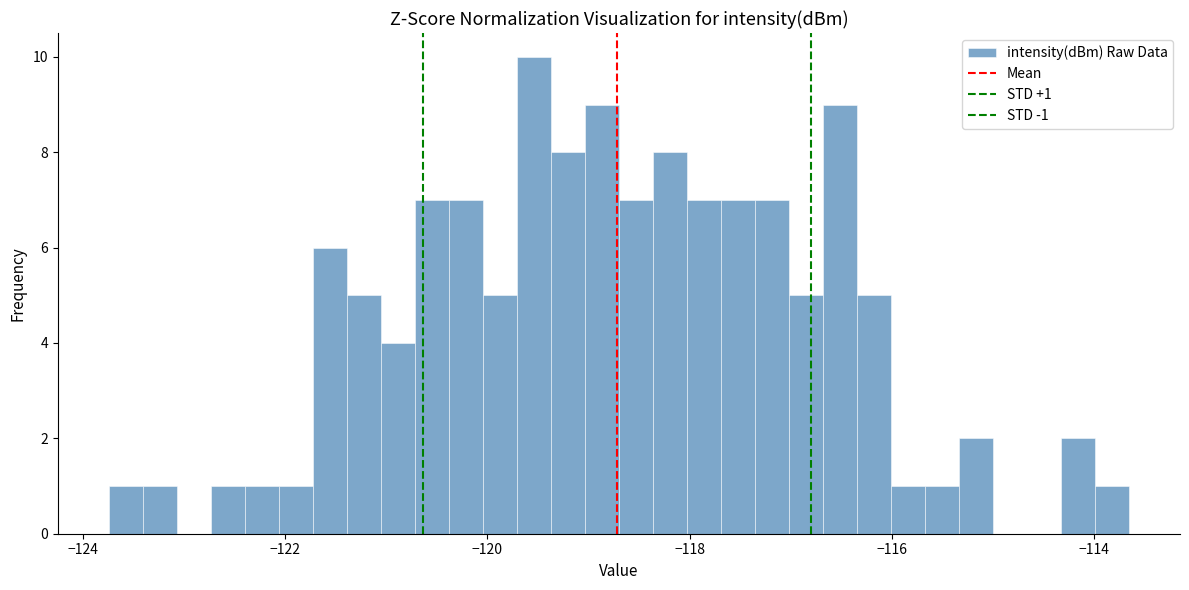

Read against the x-axis, roughly where is the centre of the tallest bar?

-119.6